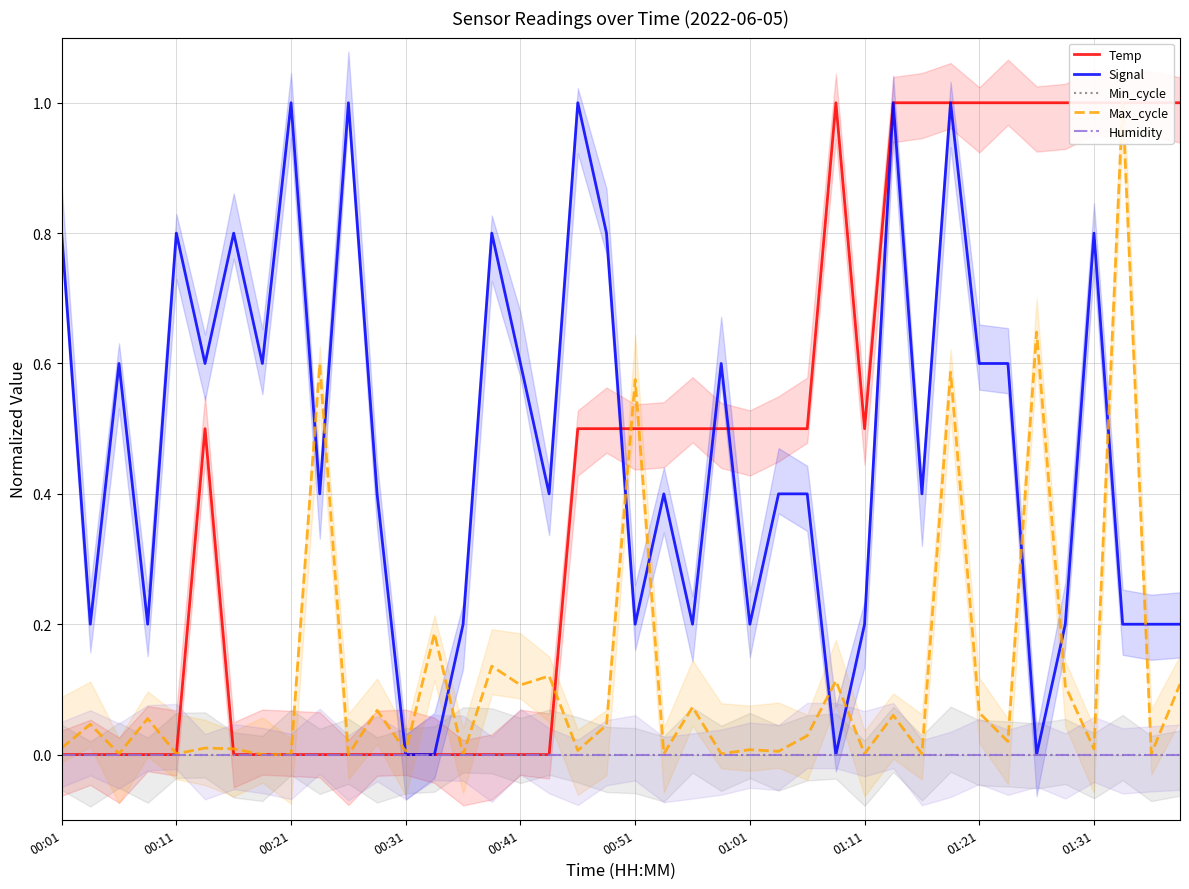

Count the number of categories in the chart.

40